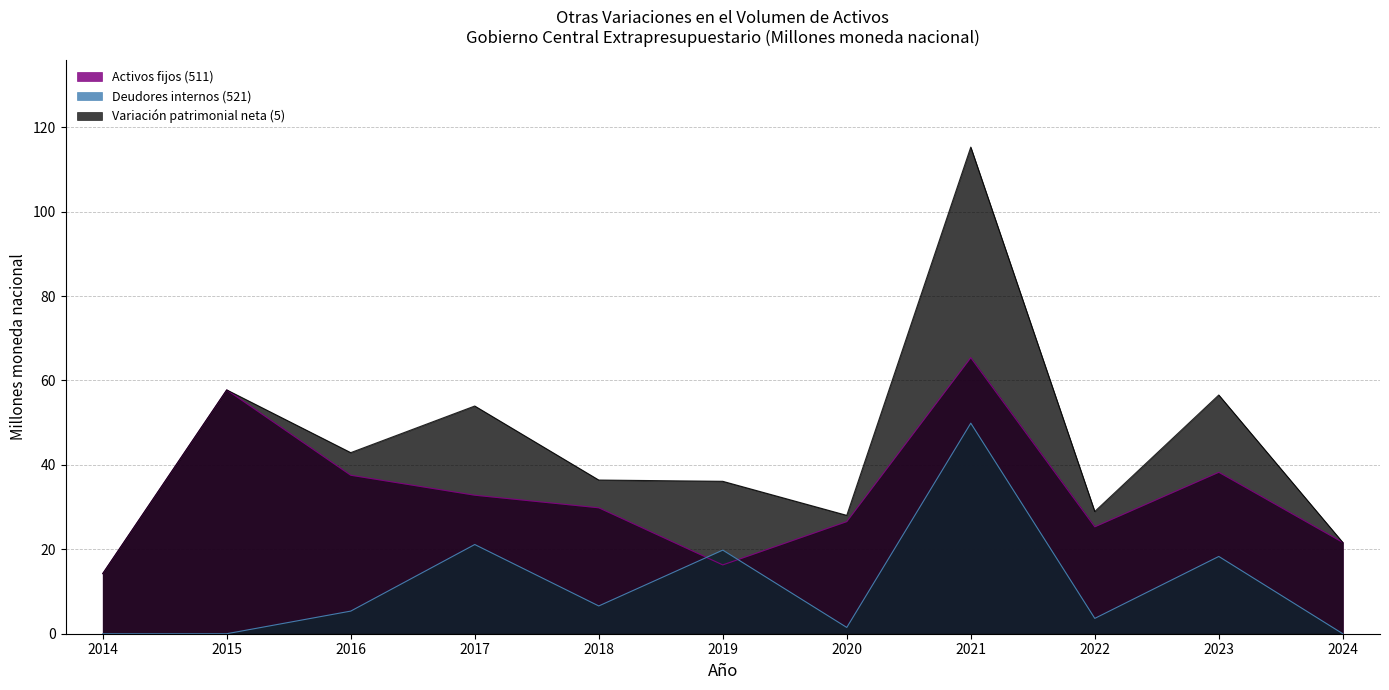

At which label does Variación patrimonial neta (5) reach its peak?

2021